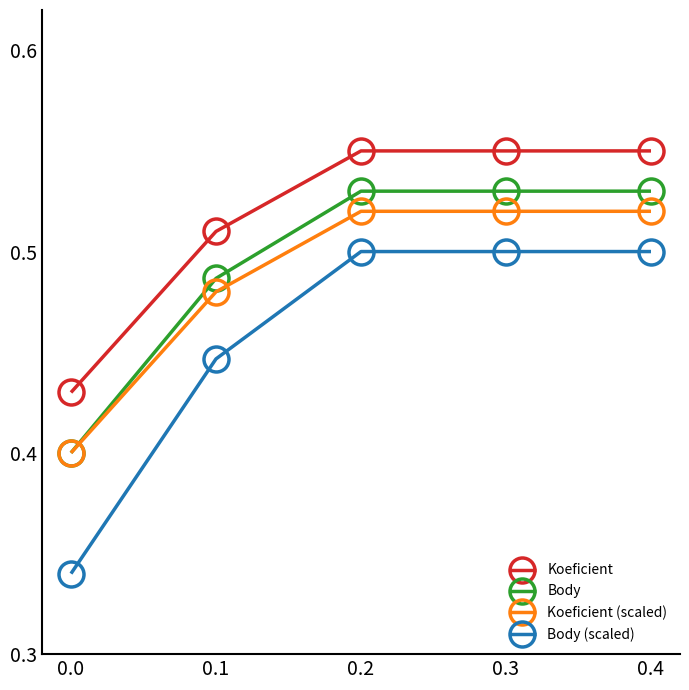

True or false: Koeficient (scaled) and Body (scaled) cross at least once.

False